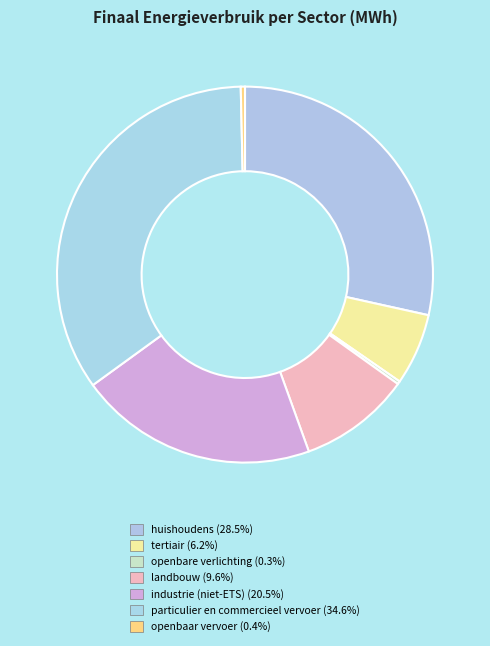

Which has a higher value, openbaar vervoer or openbare verlichting?

openbaar vervoer